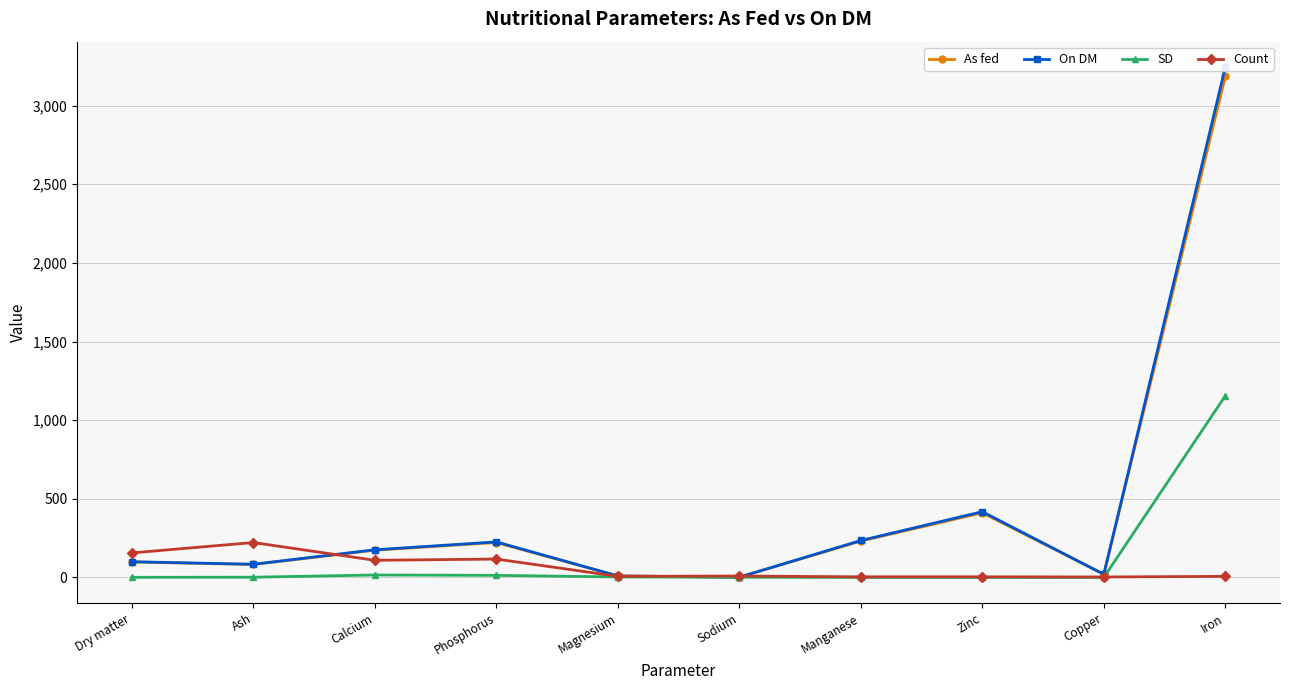

What is the sum of the As fed values at Calcium and Zinc?

584.0